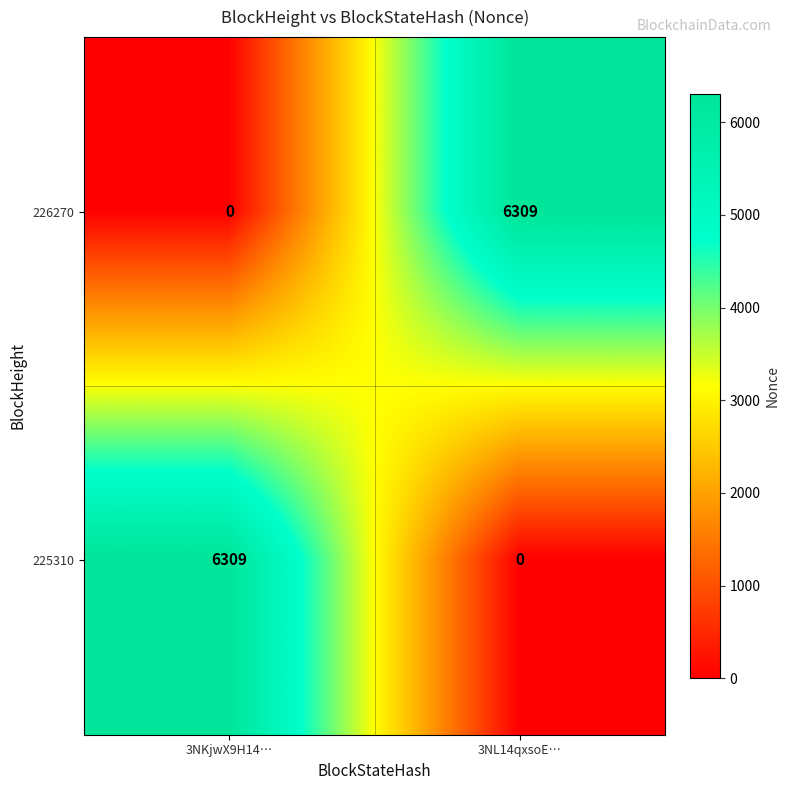

The value of 225310 at 3NKjwX9H14… is 10756. True or false?

False